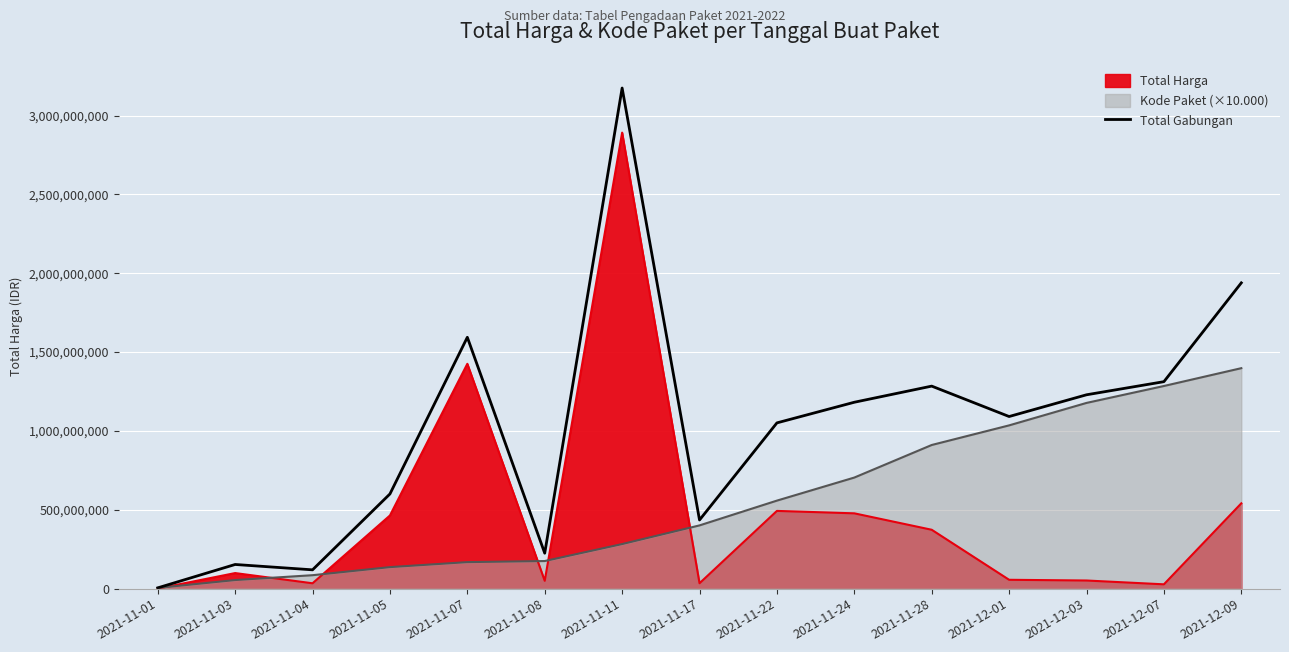

How many points are higher than both their immediate neighbors (excluding endpoints)?

4